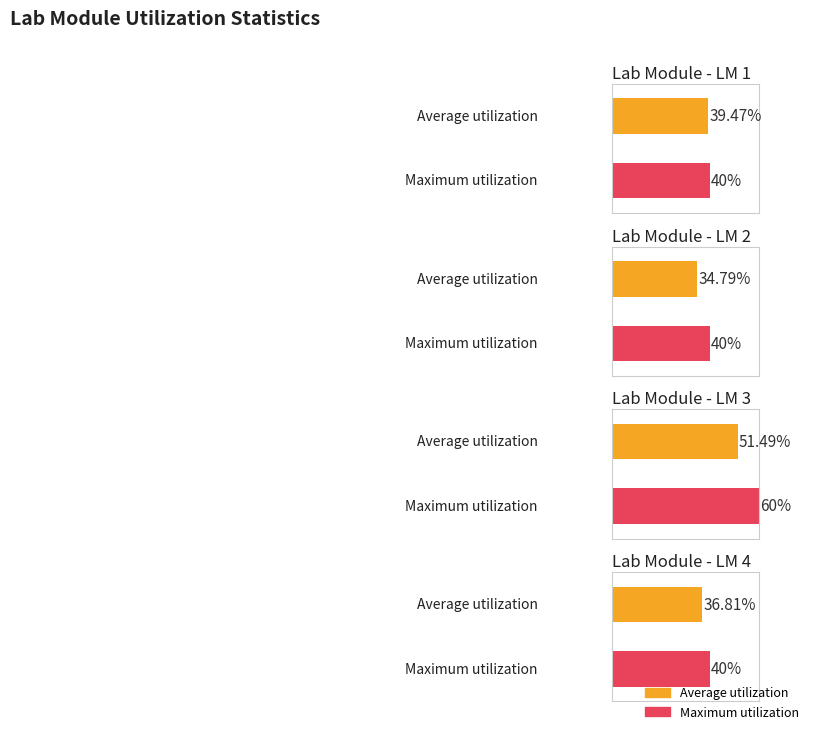

Is the value of Numbers at LM 1 greater than the value of Average at LM 4?

Yes